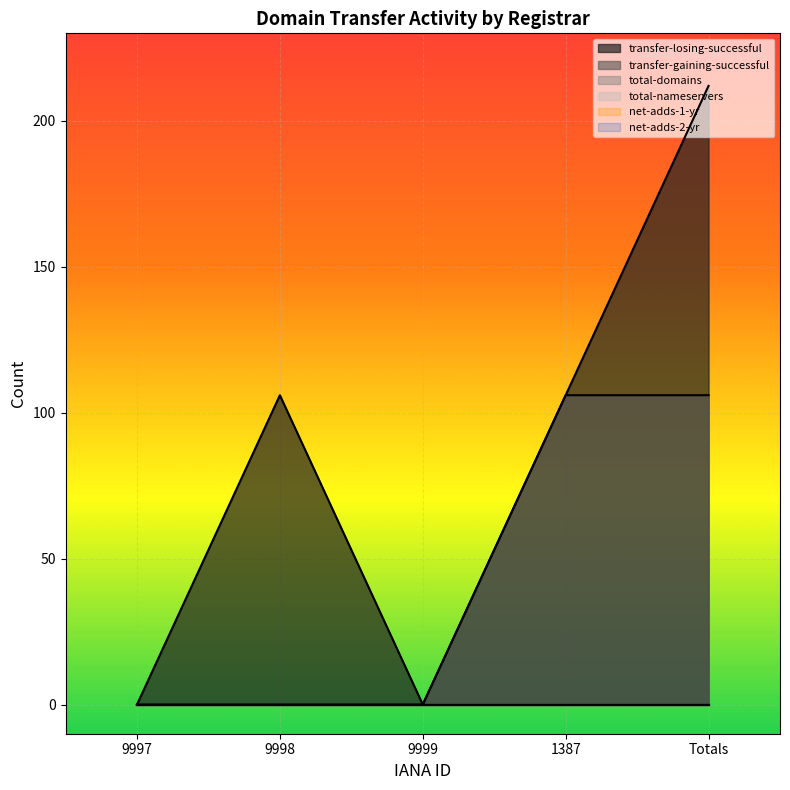

Where does the transfer-losing-successful series first go above 106?

Totals